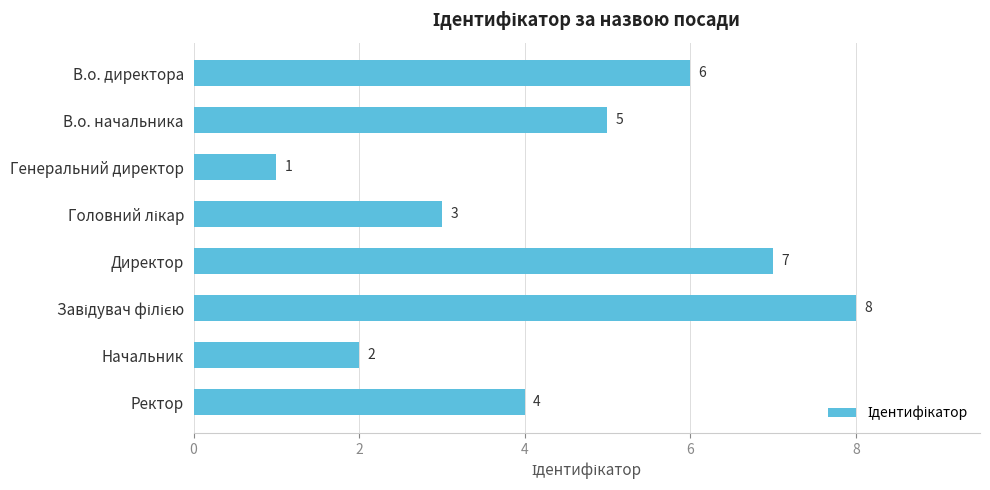

What is the difference between the second highest and second lowest values?

5